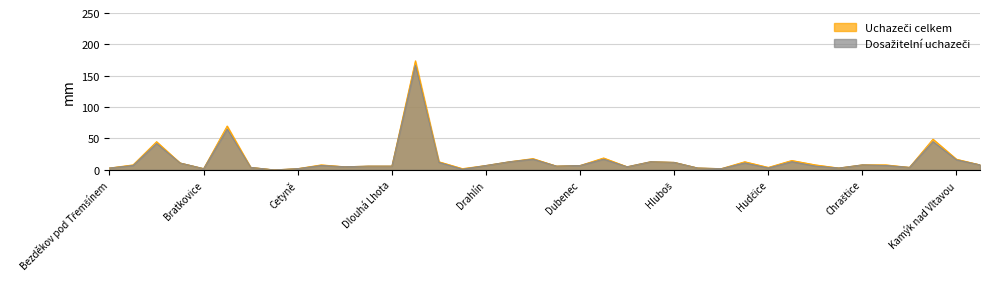

Which label corresponds to the largest value in the chart?

Dobříš